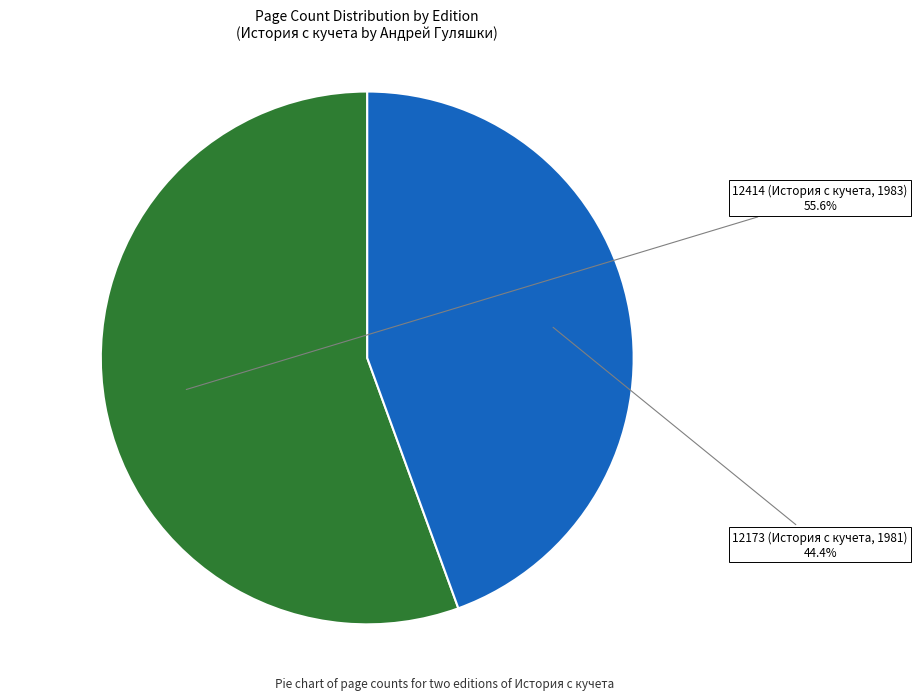

Does any single category account for the majority?

Yes